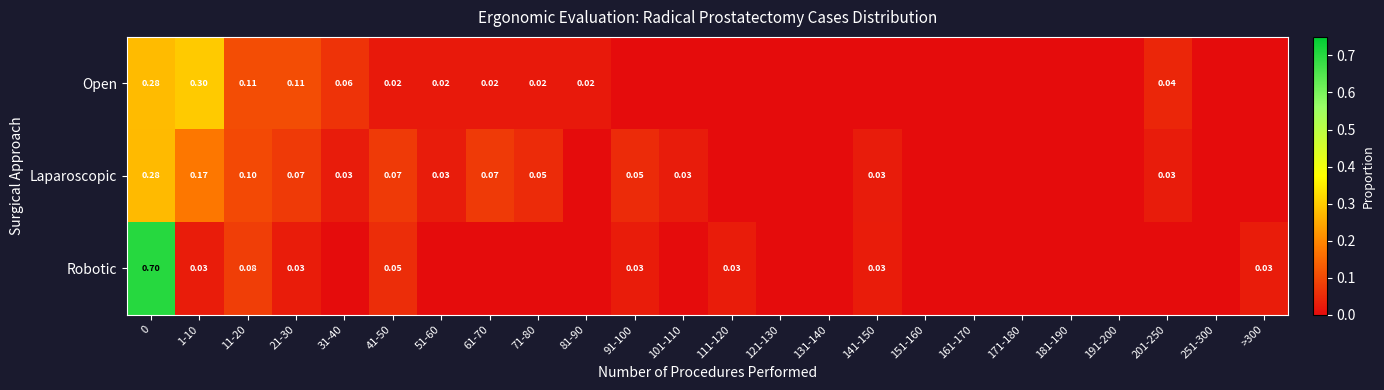

Between 1-10 and 141-150, which series saw the biggest shift?

Open